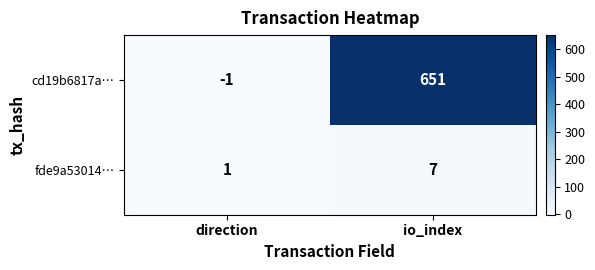

Which series has the widest spread of values?

cd19b6817a…